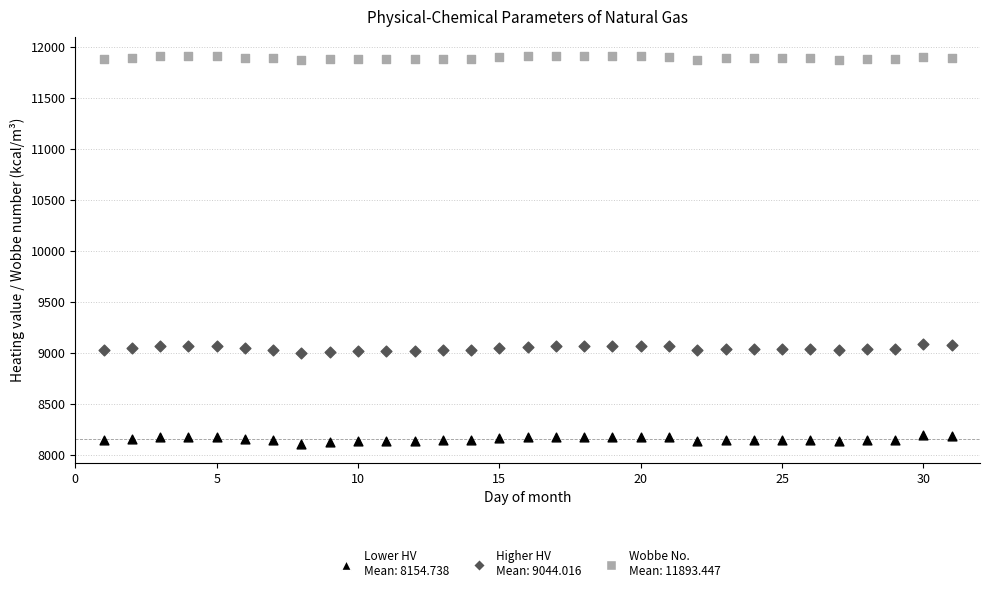

Across all data points, what is the range of Y values (max minus min)?

3800.0